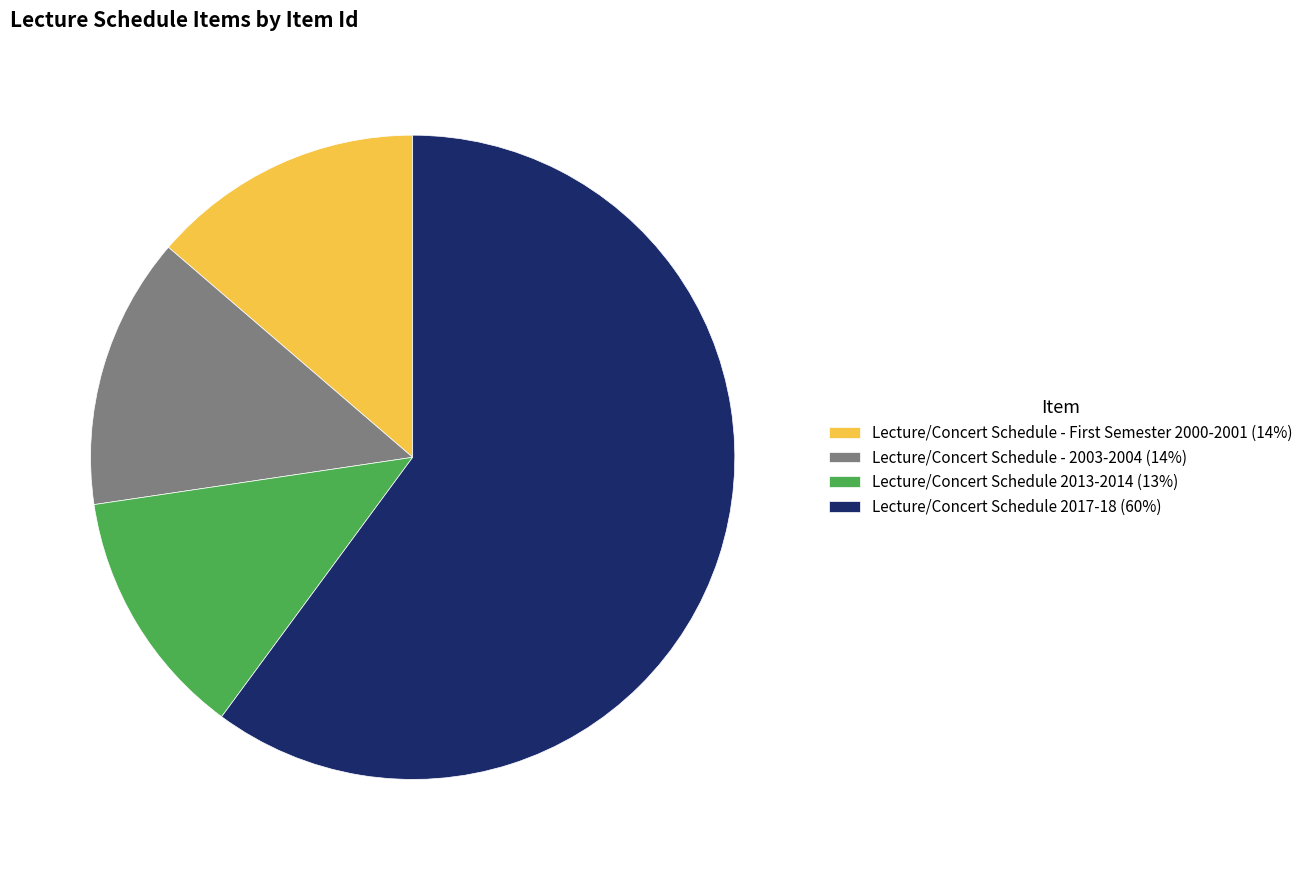

How many slices are in this pie chart?

4